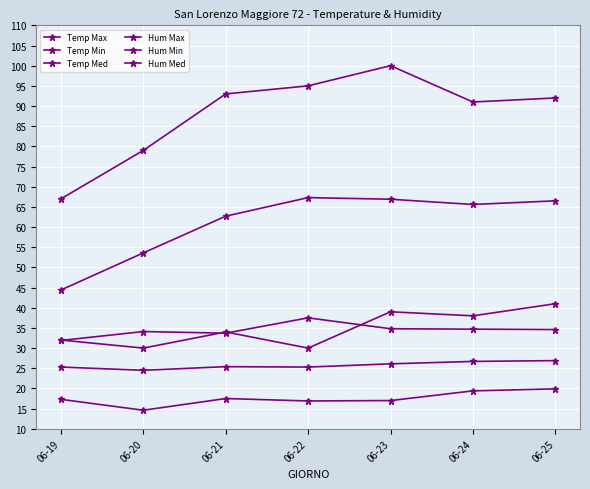

Which label corresponds to the smallest value in the chart?

06-20